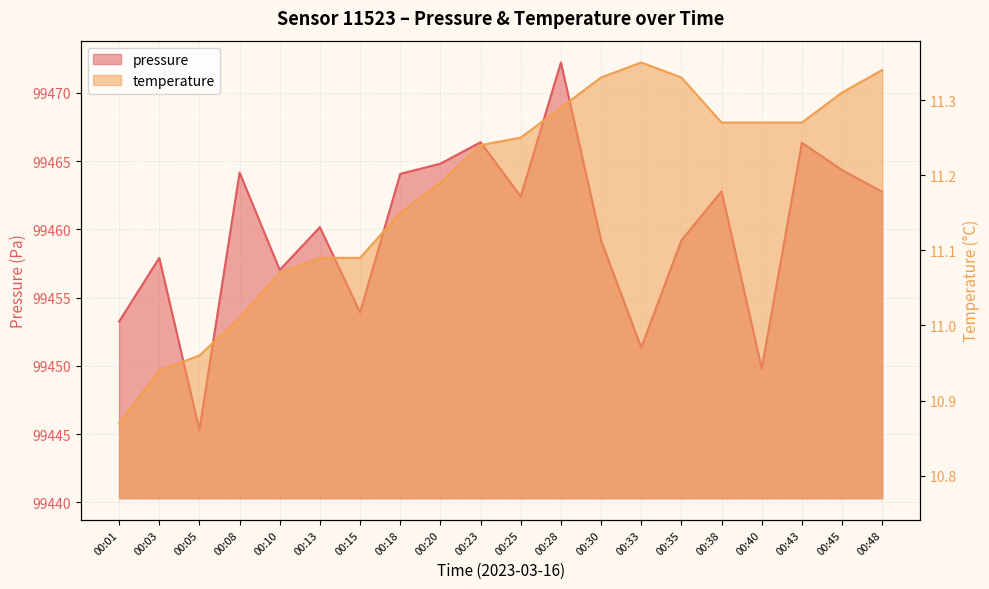

Which series changed the most between 00:01 and 00:30?

pressure